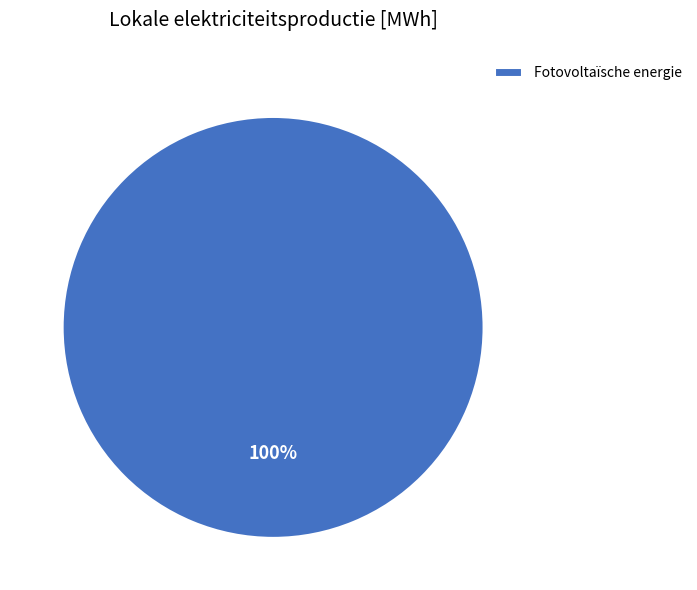

What percentage is the Fotovoltaïsche energie slice, to the nearest percent?

100%